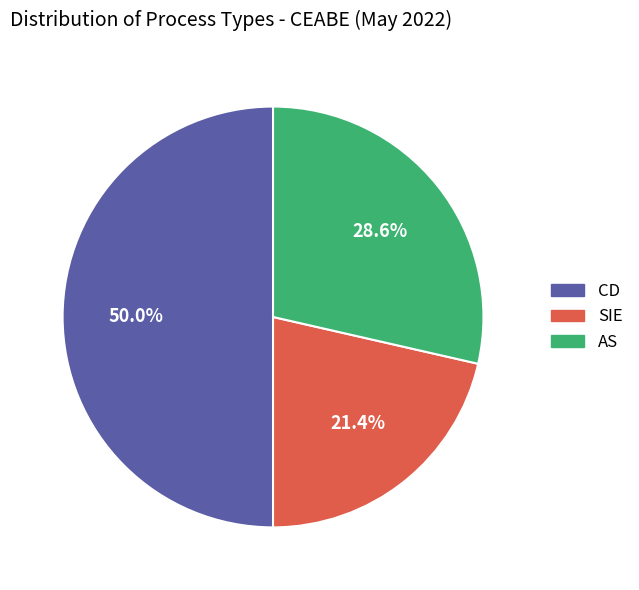

Which category has the biggest portion of the pie?

CD